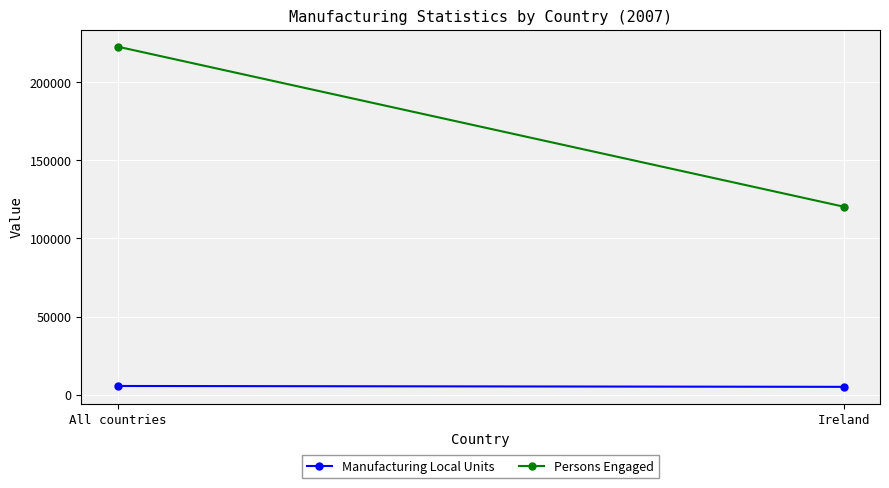

What is the difference between the maximum and minimum values in the Persons Engaged series?

102439